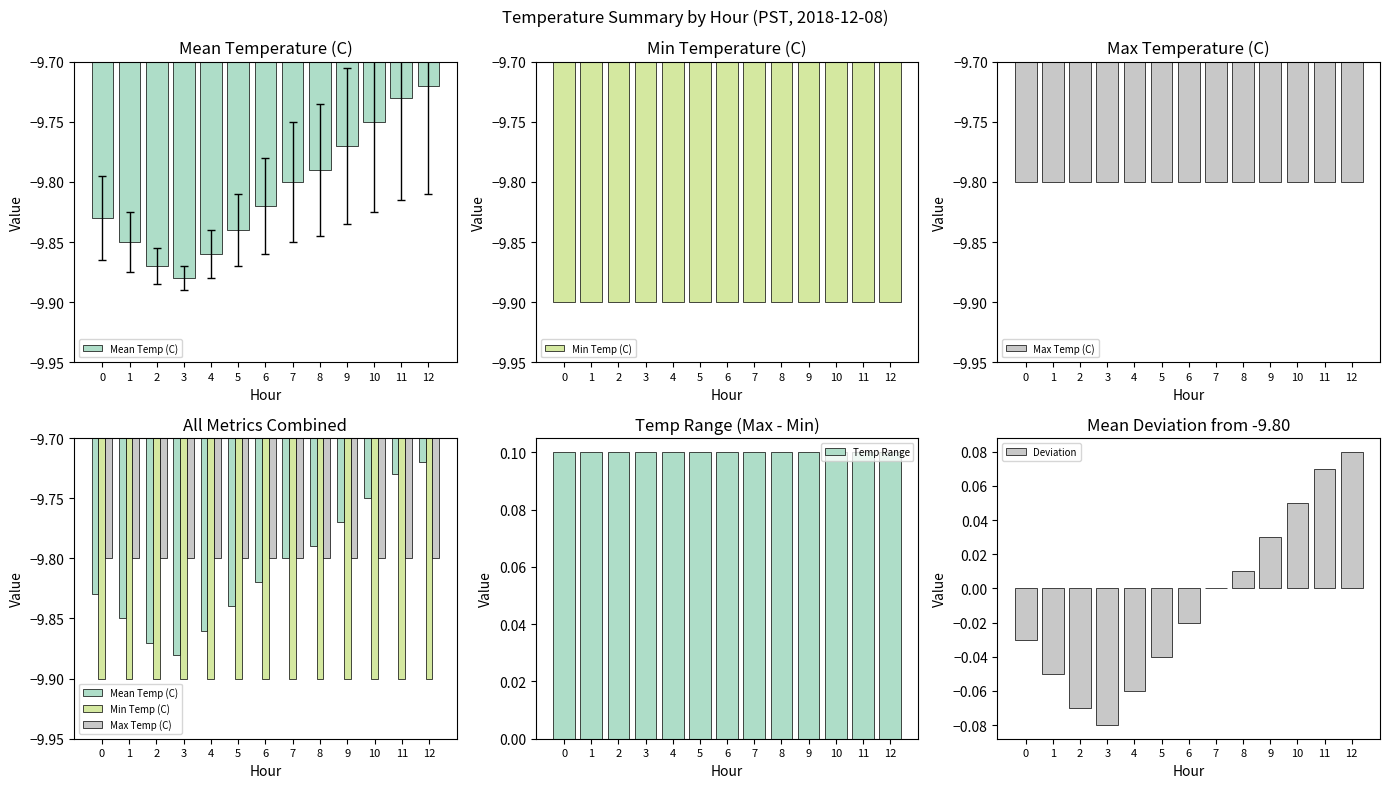

Reading right to left, what are all the values shown in this chart?

Mean Temp (C): -9.7	-9.7	-9.8	-9.8	-9.8	-9.8	-9.8	-9.8	-9.9	-9.9	-9.9	-9.8	-9.8
Min Temp (C): -9.9	-9.9	-9.9	-9.9	-9.9	-9.9	-9.9	-9.9	-9.9	-9.9	-9.9	-9.9	-9.9
Max Temp (C): -9.8	-9.8	-9.8	-9.8	-9.8	-9.8	-9.8	-9.8	-9.8	-9.8	-9.8	-9.8	-9.8
Temp Range: 0.1	0.1	0.1	0.1	0.1	0.1	0.1	0.1	0.1	0.1	0.1	0.1	0.1
Deviation: 0.1	0.1	0.1	0.0	0.0	0.0	-0.0	-0.0	-0.1	-0.1	-0.1	-0.1	-0.0